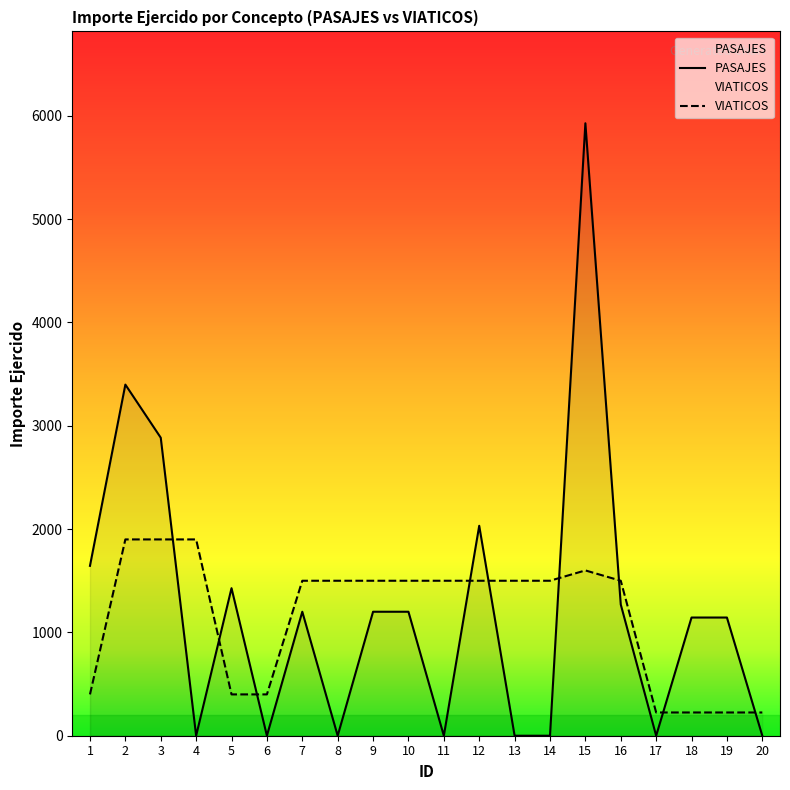

How many intersections are there between PASAJES and VIATICOS?

9